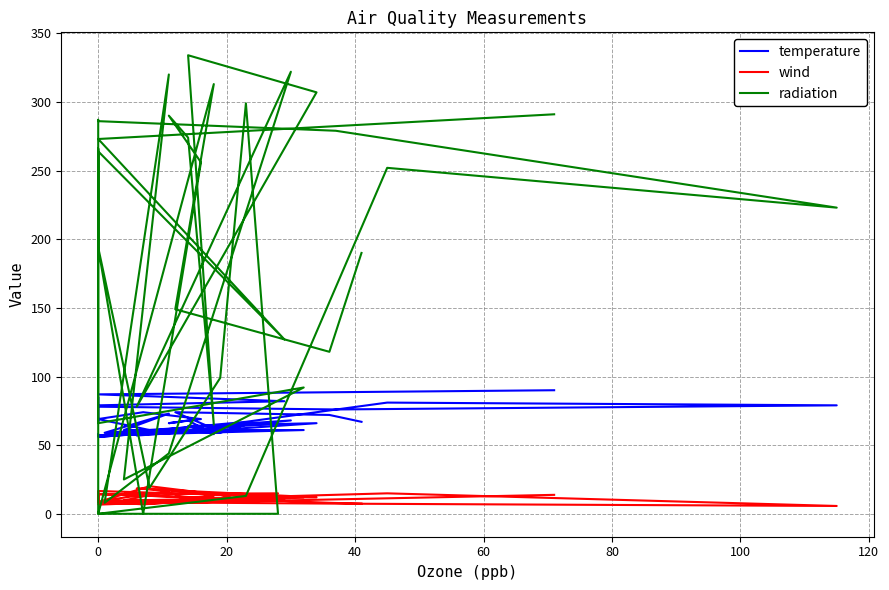

How many distinct data groups are displayed?

3